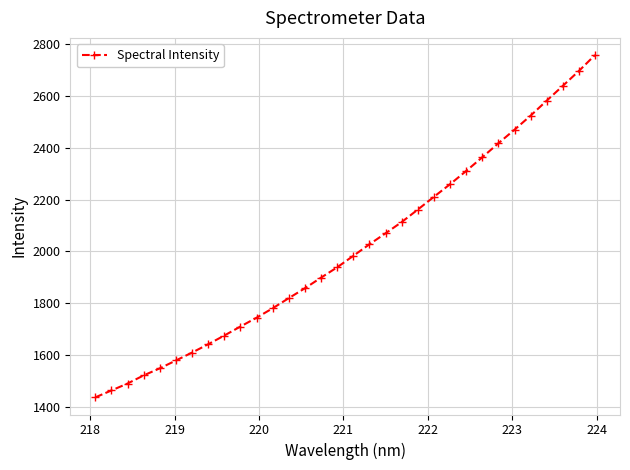

What is the value of the 27th point from the left?

2469.7